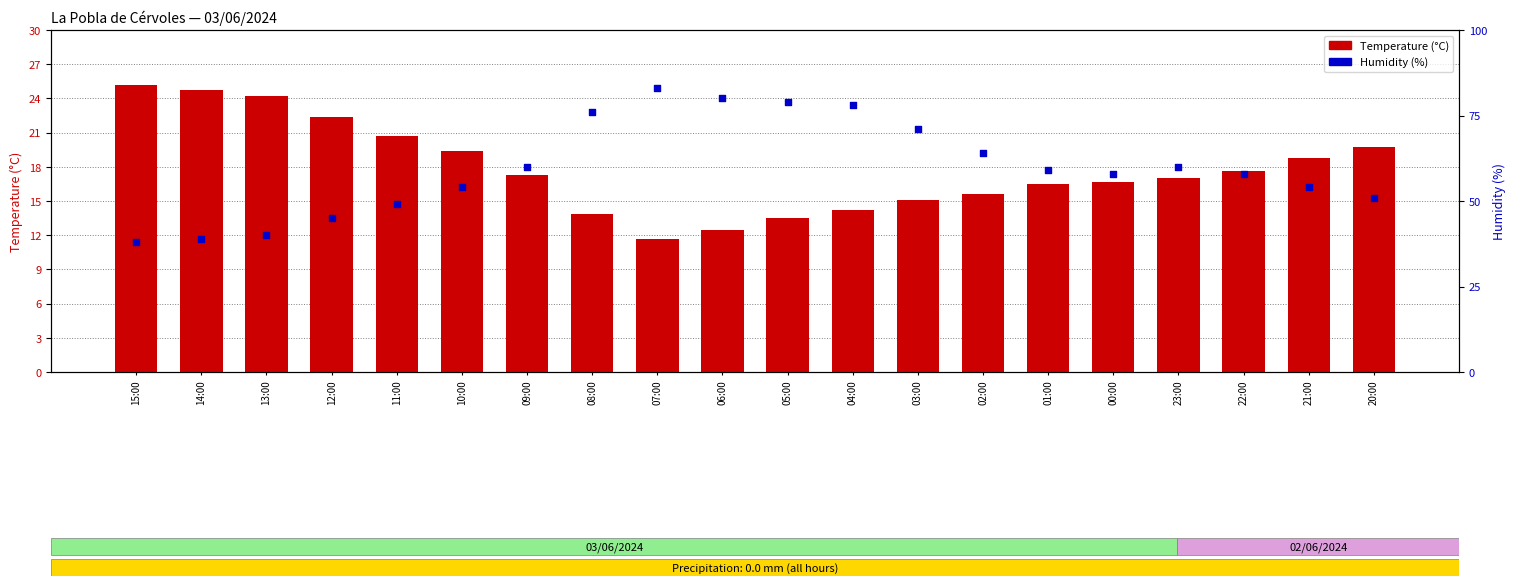

What is the total value across all series at 12:00?

67.4